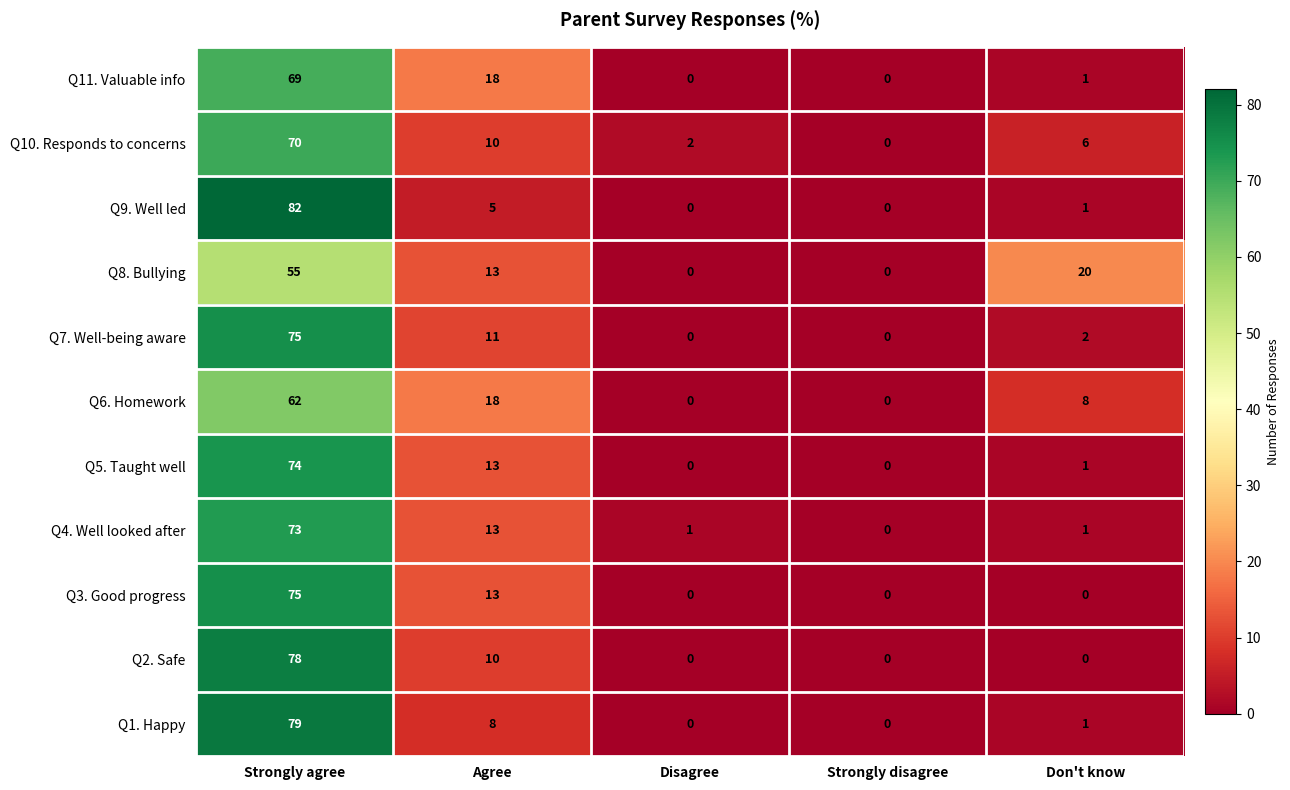

Which series changed the most between Strongly agree and Don't know?

Q9. Well led